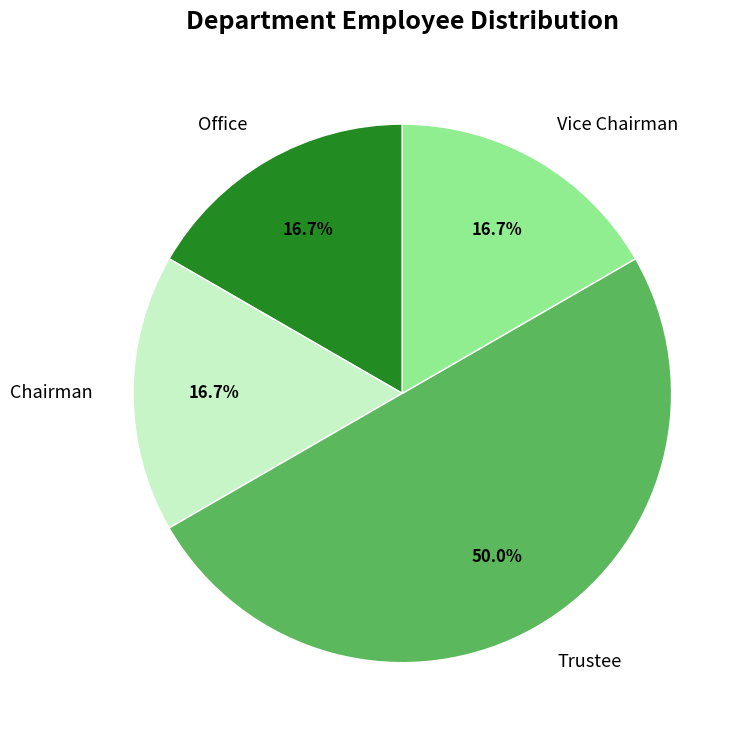

What is the largest slice in the pie chart?

Trustee